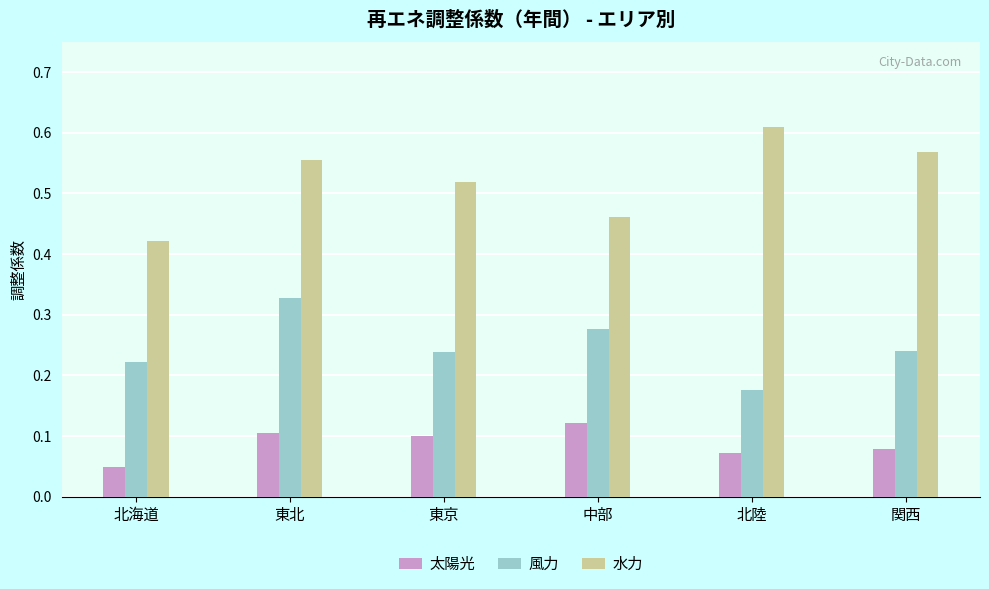

Does the chart contain any negative values?

No